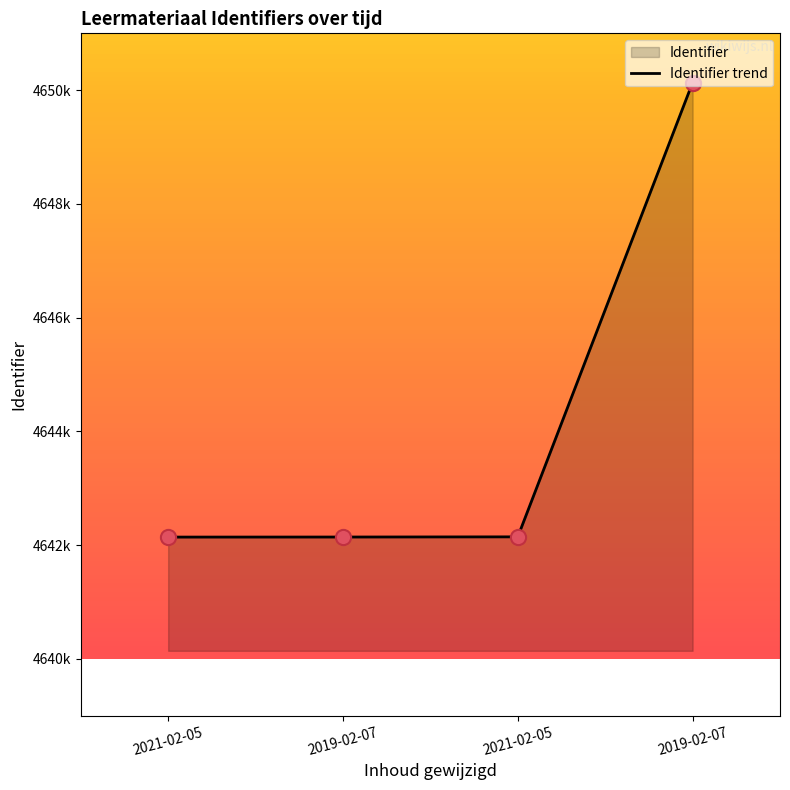

What is the change in value from 2021-02-05 to 2021-02-05?

+4